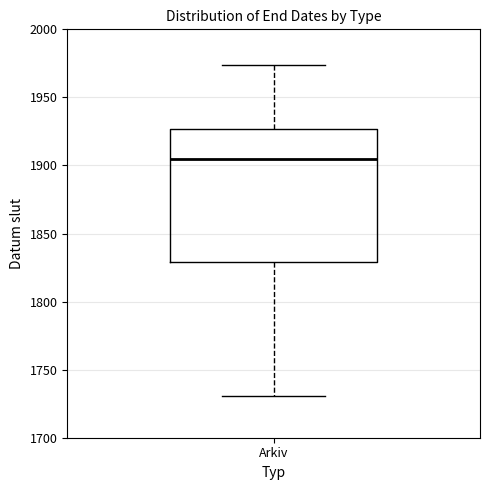

Transcribe this box plot: give where the median line is, the range the box spans, and where the two whiskers end, as read against the y-axis. The values are not printed on the chart, so give them approximately, as read against the axis.

median 1905, box 1830 to 1925, whiskers 1730 to 1975